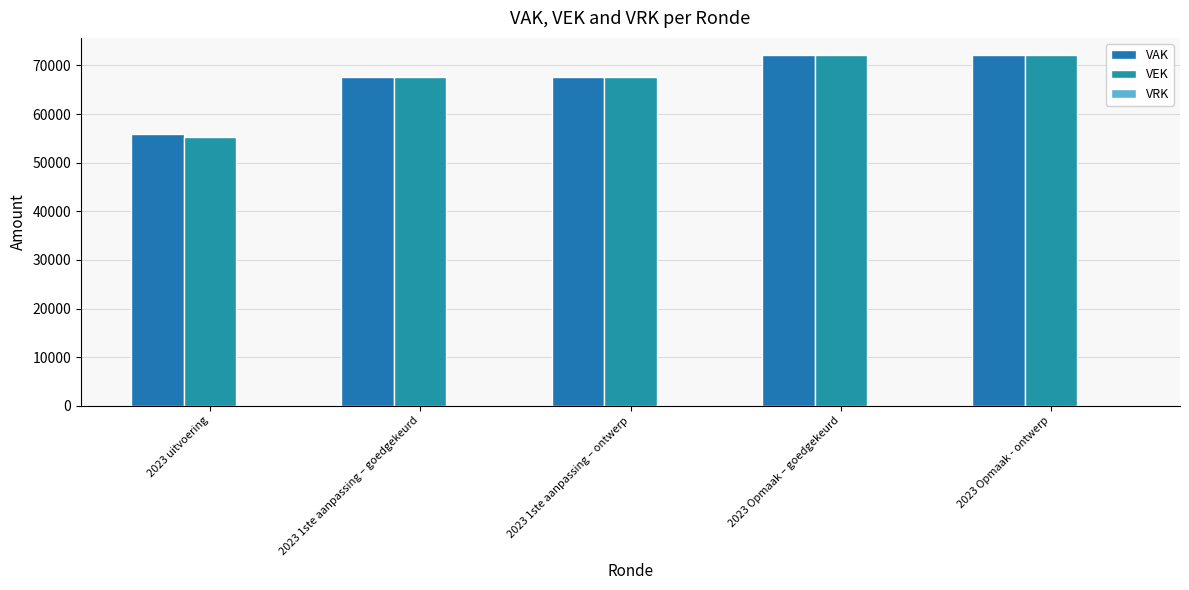

Reading left to right, what are all the values shown in this chart?

VAK: 2023 uitvoering=55838	2023 1ste aanpassing – goedgekeurd=67596	2023 1ste aanpassing – ontwerp=67596	2023 Opmaak – goedgekeurd=72052	2023 Opmaak - ontwerp=72052
VEK: 2023 uitvoering=55265	2023 1ste aanpassing – goedgekeurd=67596	2023 1ste aanpassing – ontwerp=67596	2023 Opmaak – goedgekeurd=72052	2023 Opmaak - ontwerp=72052
VRK: 2023 uitvoering=0	2023 1ste aanpassing – goedgekeurd=0	2023 1ste aanpassing – ontwerp=0	2023 Opmaak – goedgekeurd=0	2023 Opmaak - ontwerp=0